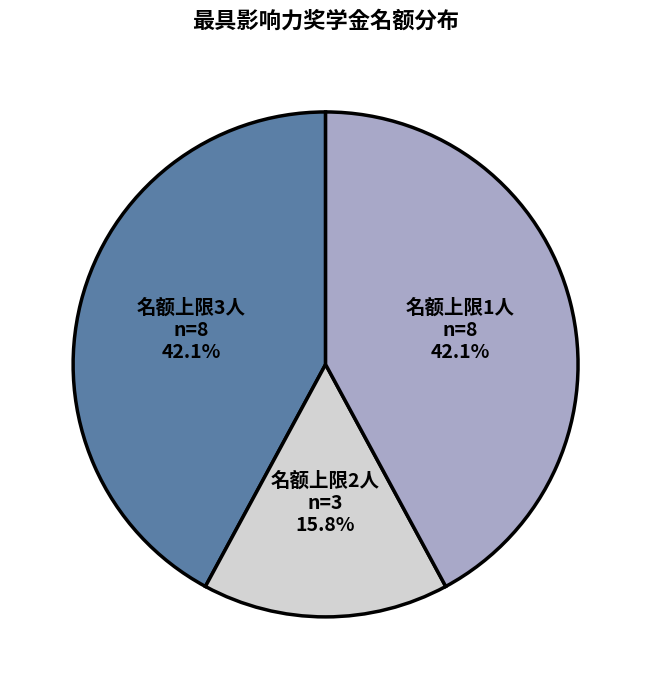

Is there any slice that represents more than half of the pie?

No